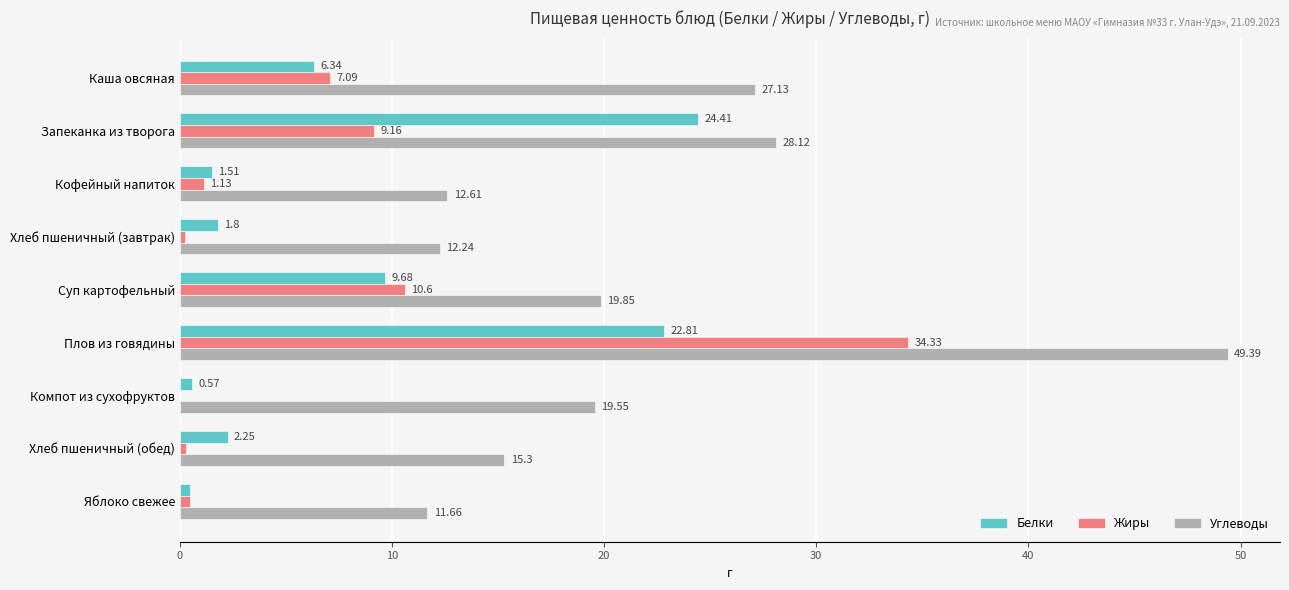

At which category is the sum across all series the highest?

Плов из говядины